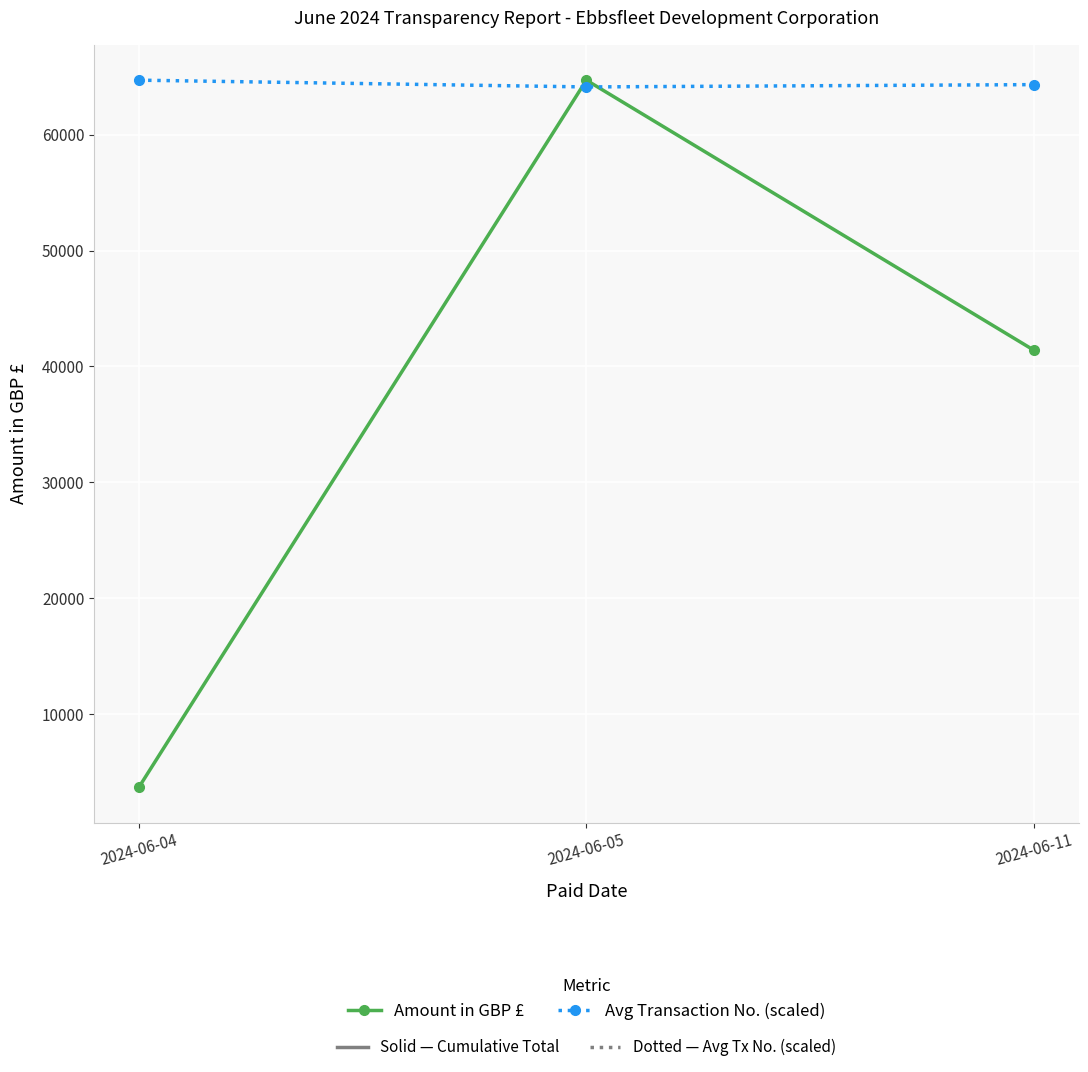

At which category is the sum across all series the highest?

2024-06-05